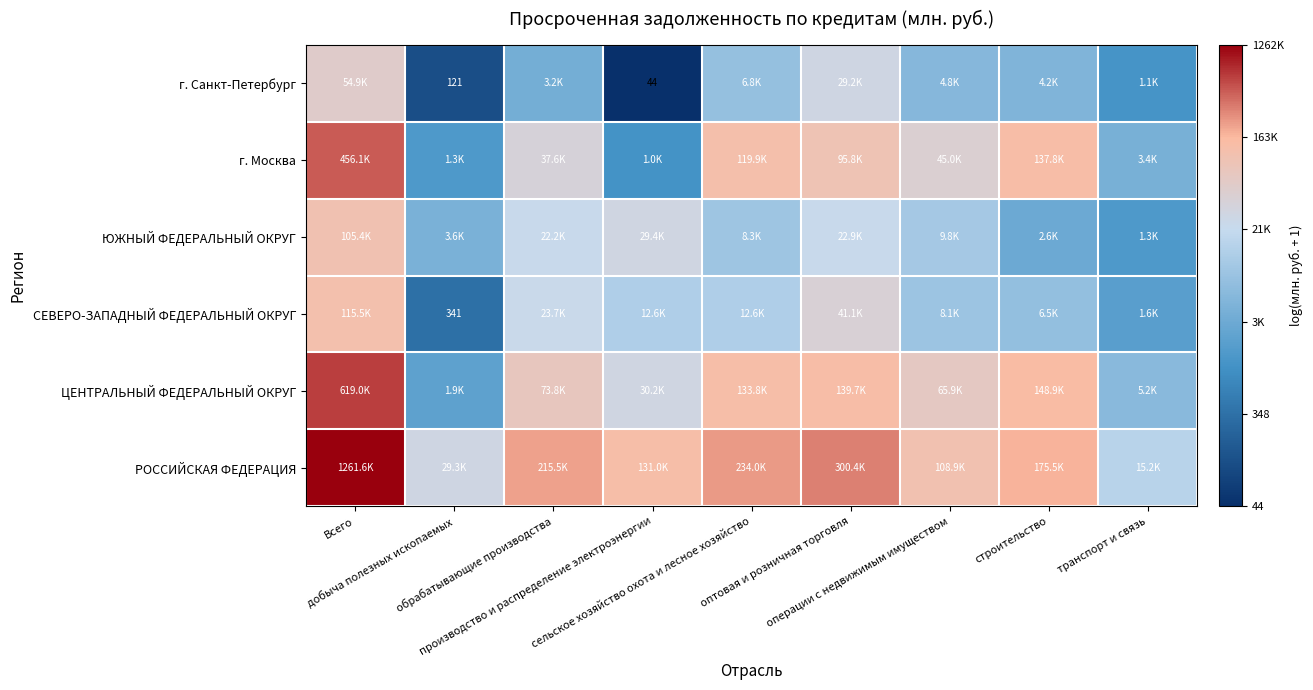

Is it true that г. Москва equals 6.9 at производство и распределение электроэнергии?

True